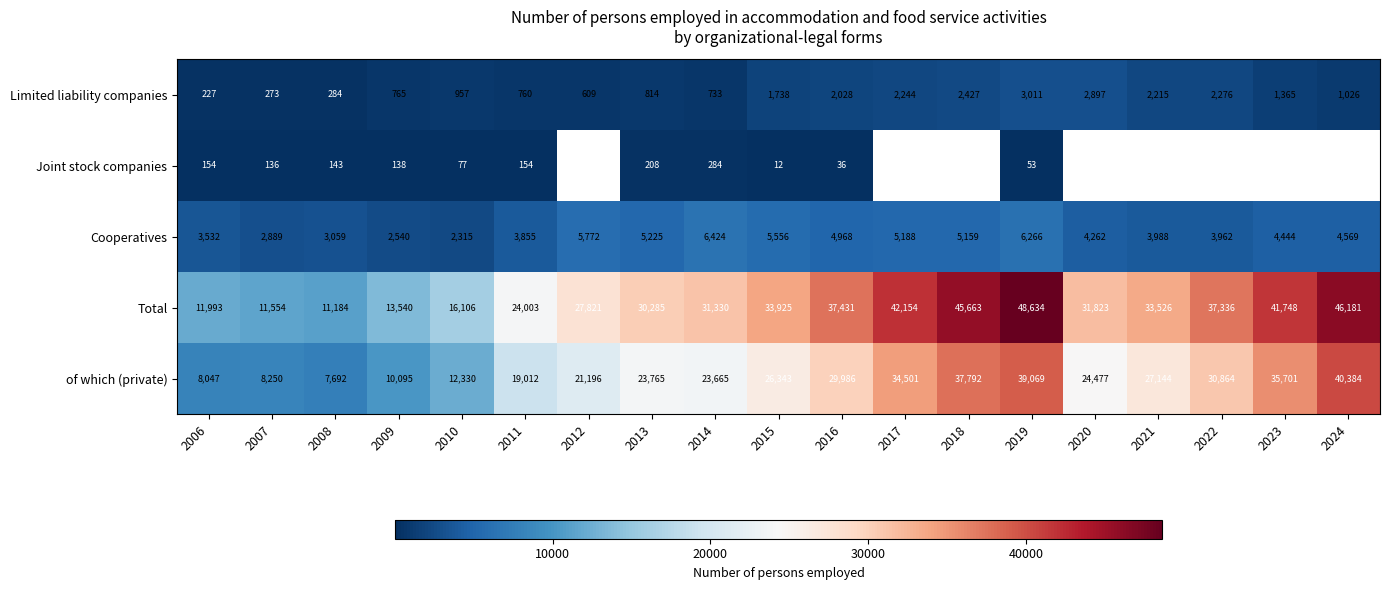

At which label does Cooperatives reach its peak?

2014